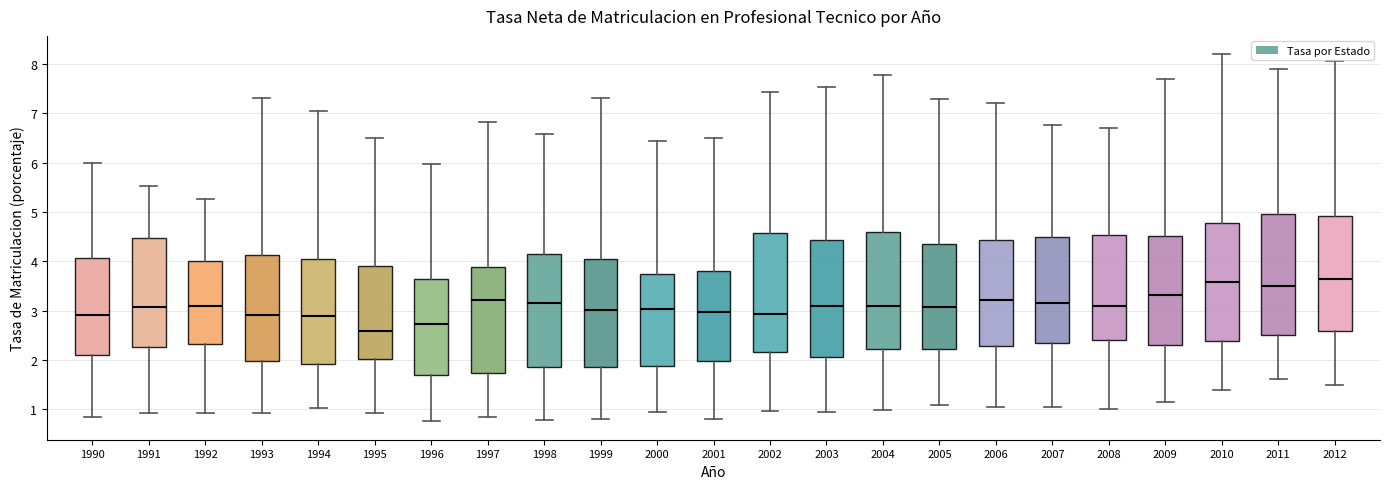

Reading left to right, transcribe this box plot: for each box, give where its median line is, the range the box spans, and where its two whiskers end, as read against the y-axis. The values are not printed on the chart, so give them approximately, as read against the axis.

1990: median 2.9, box 2.1 to 4.1, whiskers 0.9 to 6.0
1991: median 3.1, box 2.3 to 4.5, whiskers 0.9 to 5.5
1992: median 3.1, box 2.3 to 4.0, whiskers 0.9 to 5.3
1993: median 2.9, box 2.0 to 4.1, whiskers 0.9 to 7.3
1994: median 2.9, box 1.9 to 4.0, whiskers 1.0 to 7.1
1995: median 2.6, box 2.0 to 3.9, whiskers 0.9 to 6.5
1996: median 2.7, box 1.7 to 3.6, whiskers 0.8 to 6.0
1997: median 3.2, box 1.7 to 3.9, whiskers 0.8 to 6.8
1998: median 3.1, box 1.9 to 4.1, whiskers 0.8 to 6.6
1999: median 3.0, box 1.9 to 4.0, whiskers 0.8 to 7.3
2000: median 3.0, box 1.9 to 3.7, whiskers 0.9 to 6.4
2001: median 3.0, box 2.0 to 3.8, whiskers 0.8 to 6.5
2002: median 2.9, box 2.2 to 4.6, whiskers 1.0 to 7.4
2003: median 3.1, box 2.1 to 4.4, whiskers 0.9 to 7.5
2004: median 3.1, box 2.2 to 4.6, whiskers 1.0 to 7.8
2005: median 3.1, box 2.2 to 4.3, whiskers 1.1 to 7.3
2006: median 3.2, box 2.3 to 4.4, whiskers 1.0 to 7.2
2007: median 3.2, box 2.3 to 4.5, whiskers 1.1 to 6.8
2008: median 3.1, box 2.4 to 4.5, whiskers 1.0 to 6.7
2009: median 3.3, box 2.3 to 4.5, whiskers 1.1 to 7.7
2010: median 3.6, box 2.4 to 4.8, whiskers 1.4 to 8.2
2011: median 3.5, box 2.5 to 5.0, whiskers 1.6 to 7.9
2012: median 3.6, box 2.6 to 4.9, whiskers 1.5 to 8.1